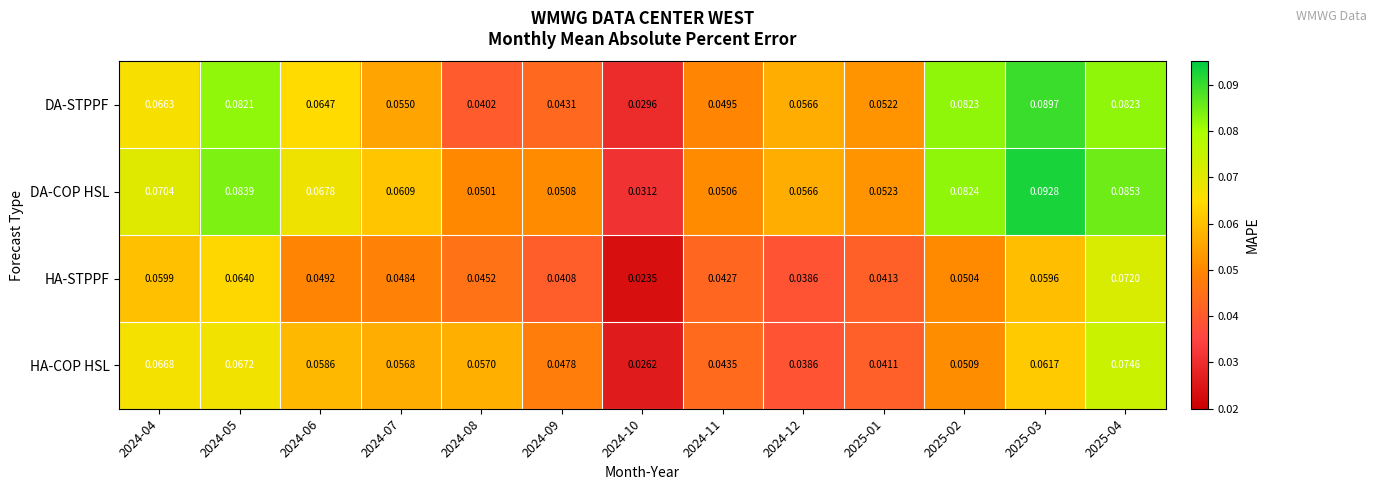

Rank the series by their average value, from highest to lowest.

DA-COP HSL, DA-STPPF, HA-COP HSL, HA-STPPF